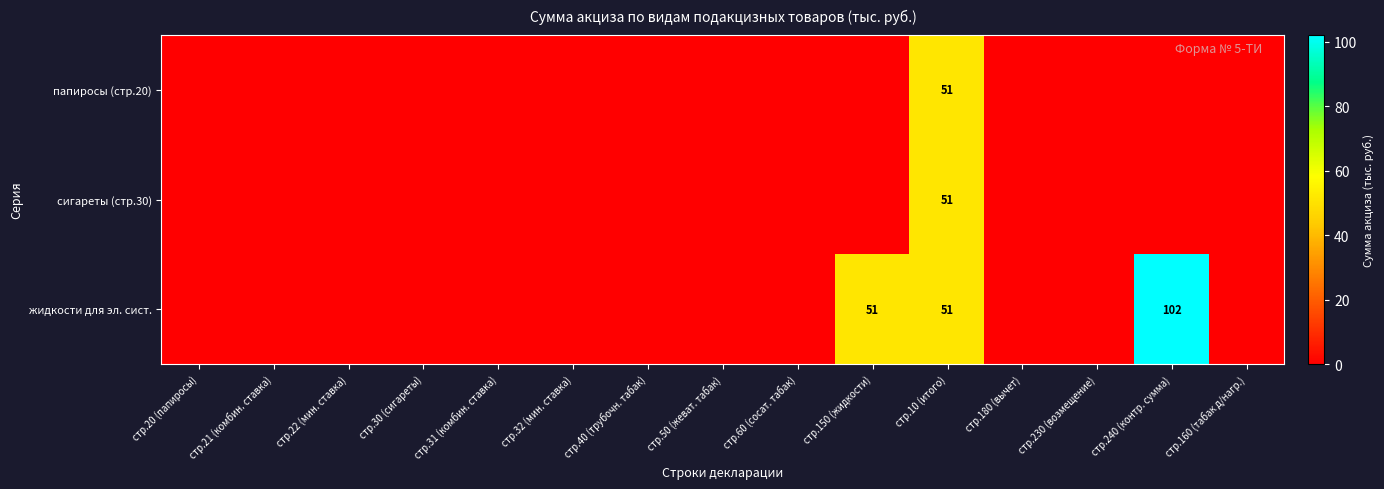

The жидкости для эл. сист. series shows 46 at стр.240 (контр. сумма). True or false?

False